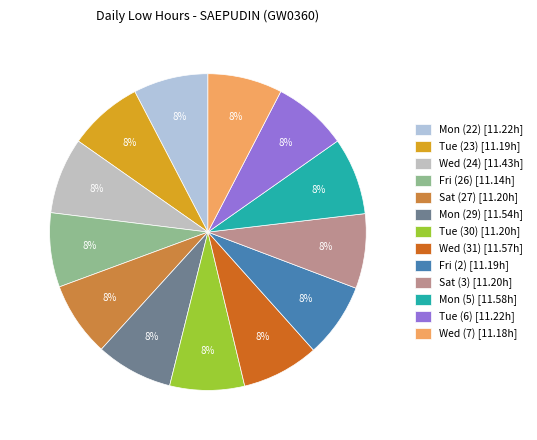

To the nearest percent, what portion does Wed (24) represent?

8%